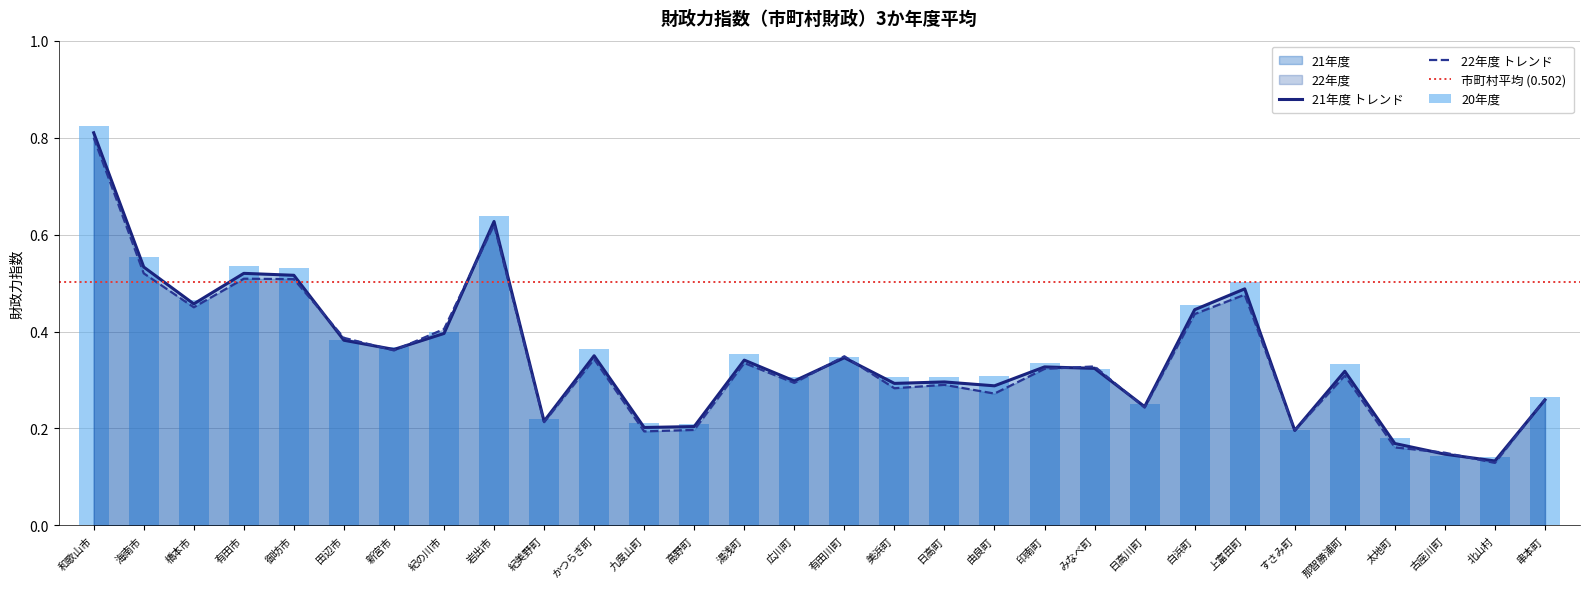

Reading left to right, list all the values displayed in this chart.

20年度: 和歌山市=0.8	海南市=0.6	橋本市=0.5	有田市=0.5	御坊市=0.5	田辺市=0.4	新宮市=0.4	紀の川市=0.4	岩出市=0.6	紀美野町=0.2	かつらぎ町=0.4	九度山町=0.2	高野町=0.2	湯浅町=0.4	広川町=0.3	有田川町=0.3	美浜町=0.3	日高町=0.3	由良町=0.3	印南町=0.3	みなべ町=0.3	日高川町=0.2	白浜町=0.5	上富田町=0.5	すさみ町=0.2	那智勝浦町=0.3	太地町=0.2	古座川町=0.1	北山村=0.1	串本町=0.3
21年度: 和歌山市=0.8	海南市=0.5	橋本市=0.5	有田市=0.5	御坊市=0.5	田辺市=0.4	新宮市=0.4	紀の川市=0.4	岩出市=0.6	紀美野町=0.2	かつらぎ町=0.3	九度山町=0.2	高野町=0.2	湯浅町=0.3	広川町=0.3	有田川町=0.3	美浜町=0.3	日高町=0.3	由良町=0.3	印南町=0.3	みなべ町=0.3	日高川町=0.2	白浜町=0.4	上富田町=0.5	すさみ町=0.2	那智勝浦町=0.3	太地町=0.2	古座川町=0.1	北山村=0.1	串本町=0.3
22年度: 和歌山市=0.8	海南市=0.5	橋本市=0.5	有田市=0.5	御坊市=0.5	田辺市=0.4	新宮市=0.4	紀の川市=0.4	岩出市=0.6	紀美野町=0.2	かつらぎ町=0.3	九度山町=0.2	高野町=0.2	湯浅町=0.3	広川町=0.3	有田川町=0.3	美浜町=0.3	日高町=0.3	由良町=0.3	印南町=0.3	みなべ町=0.3	日高川町=0.2	白浜町=0.4	上富田町=0.5	すさみ町=0.2	那智勝浦町=0.3	太地町=0.2	古座川町=0.1	北山村=0.1	串本町=0.3